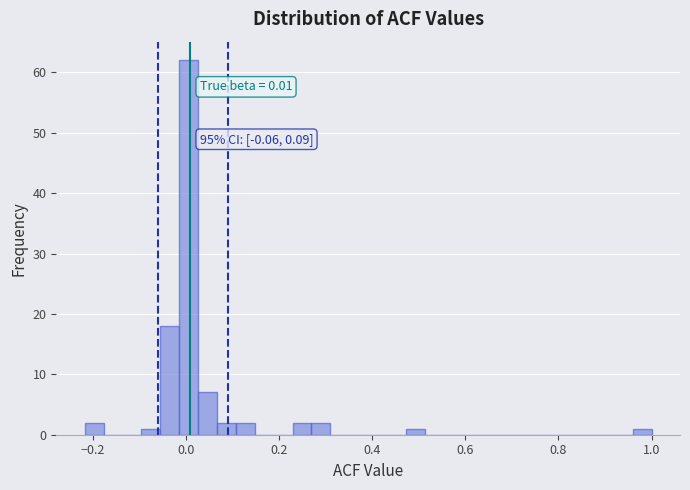

Around what value on the x-axis is the tallest bar? Give the approximate position of its centre, as read against the axis.

0.00